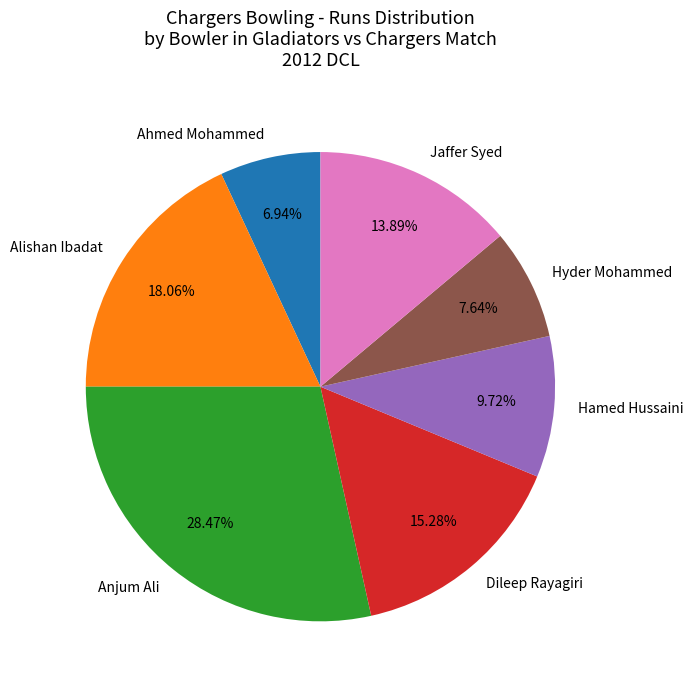

What percentage is the Anjum Ali slice, to the nearest percent?

28%